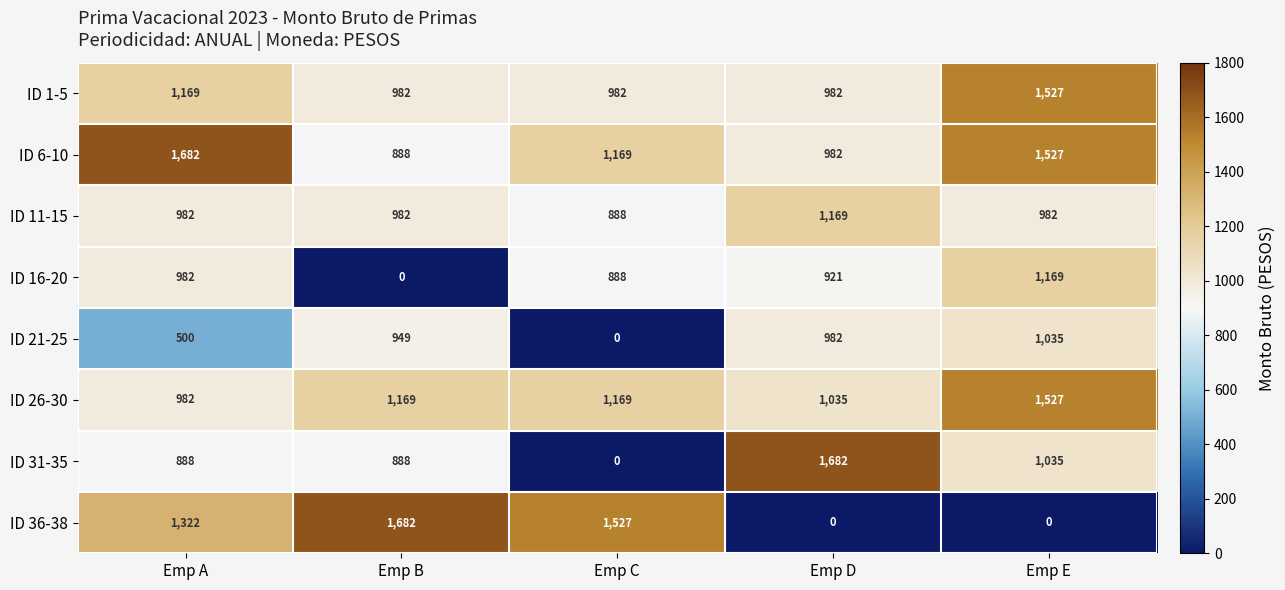

The value of ID 31-35 at Emp E is 1035. True or false?

True